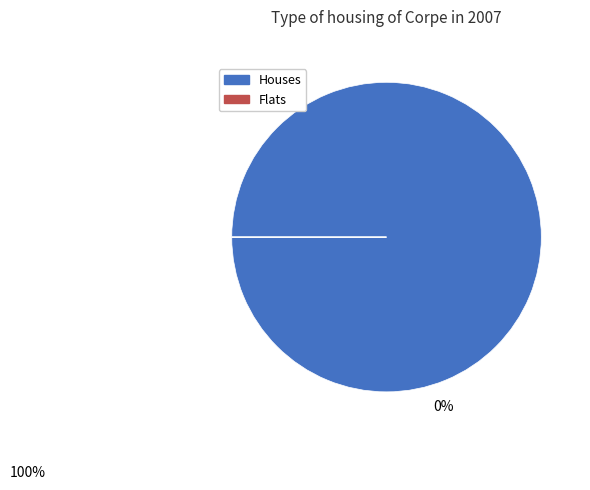

Is there any slice that represents more than half of the pie?

Yes